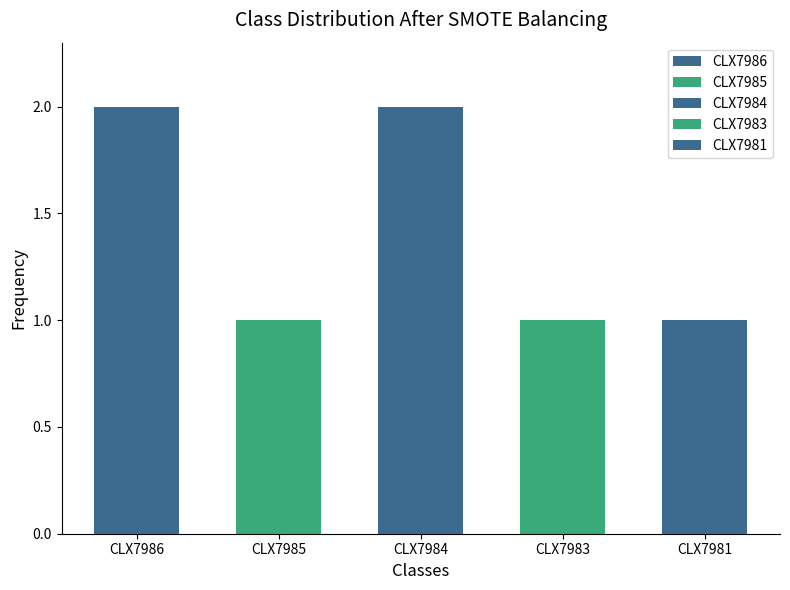

At which category does the chart reach its peak across all series?

CLX7986